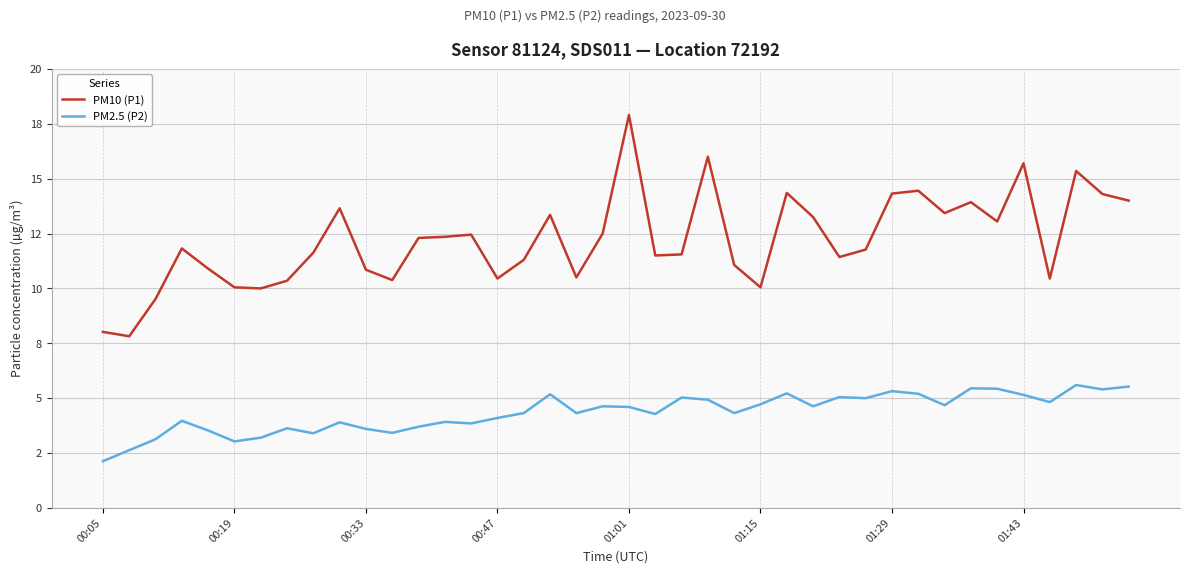

True or false: PM10 (P1) and PM2.5 (P2) intersect in this chart.

False